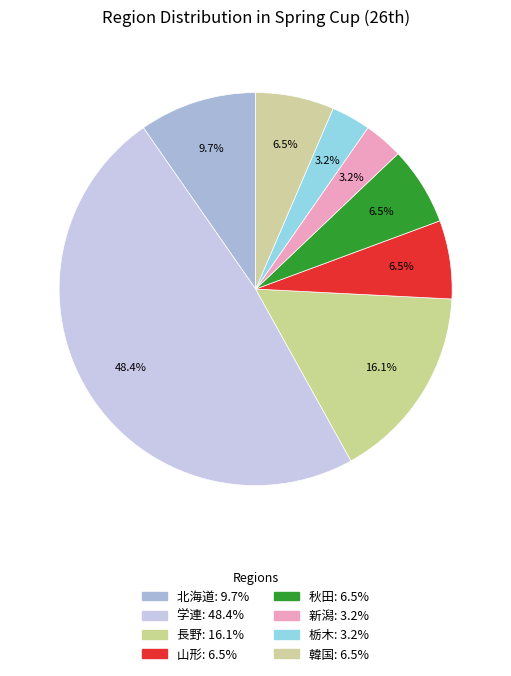

To the nearest percent, what is the difference between the 長野 and 栃木 slice percentages?

13%